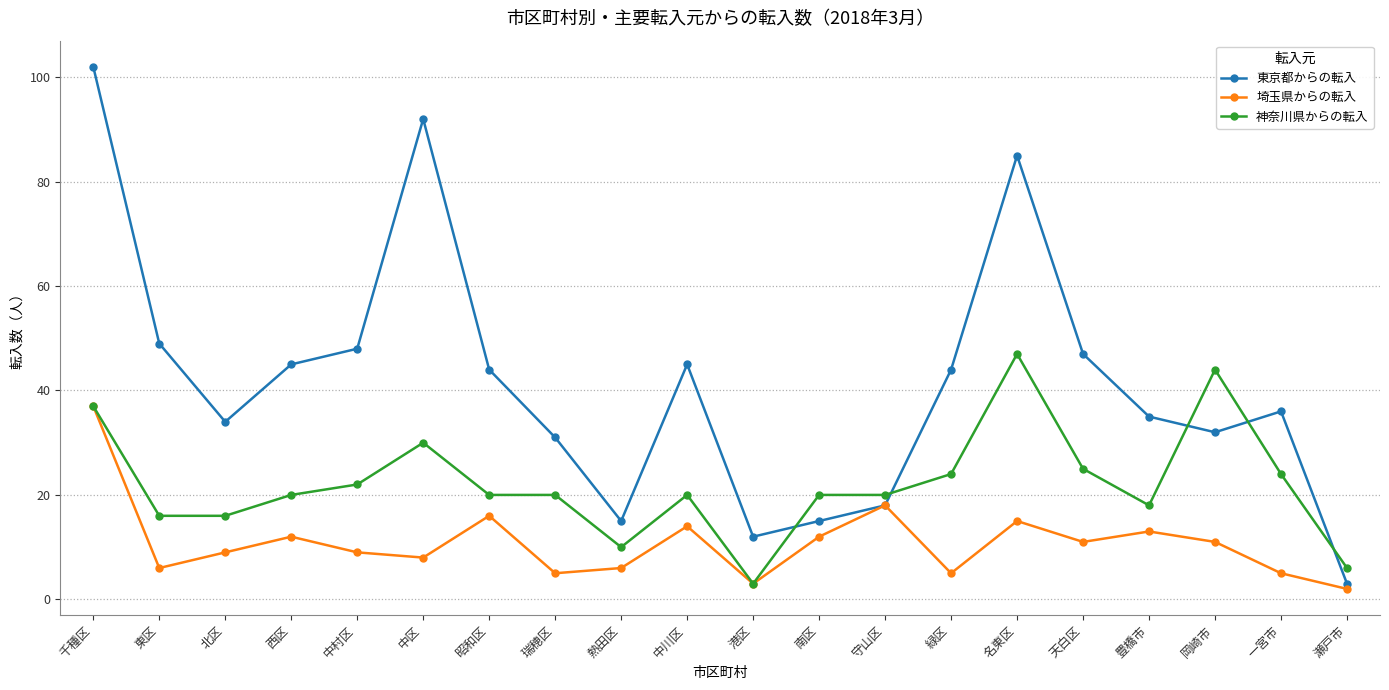

What is the label of the 16th point from the right?

中村区